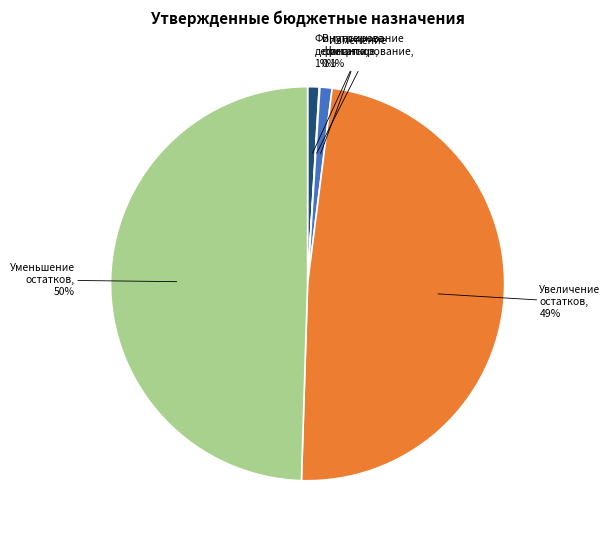

To the nearest percent, what is the average slice percentage?

20%